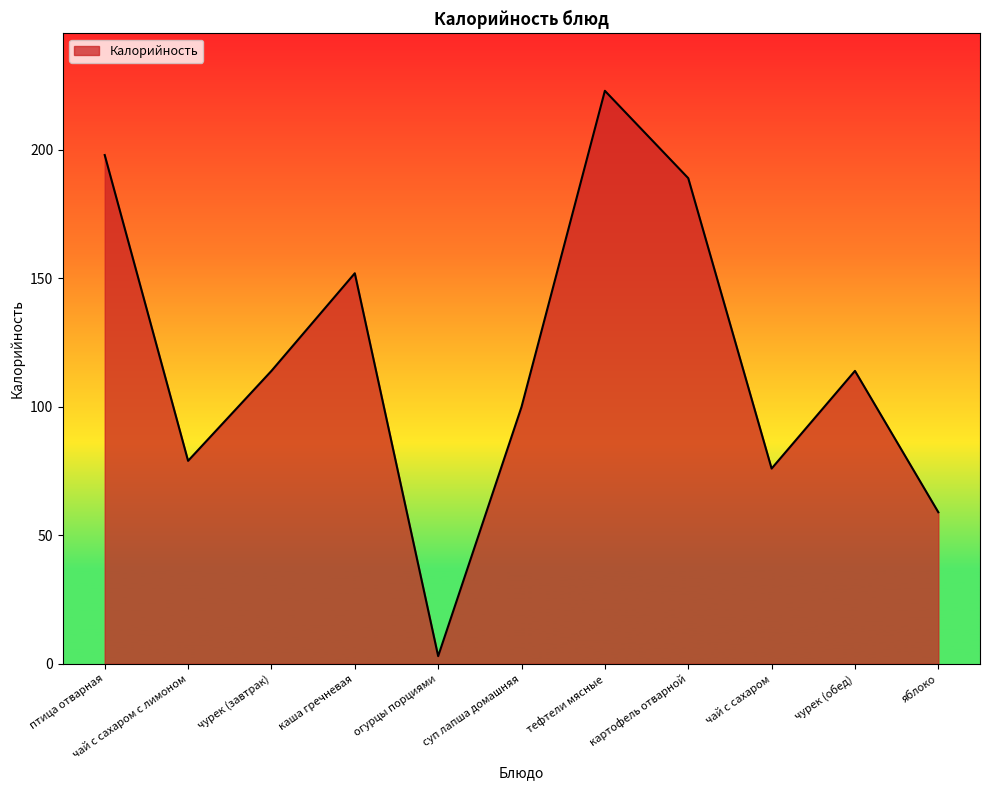

How many series are shown in this chart?

1